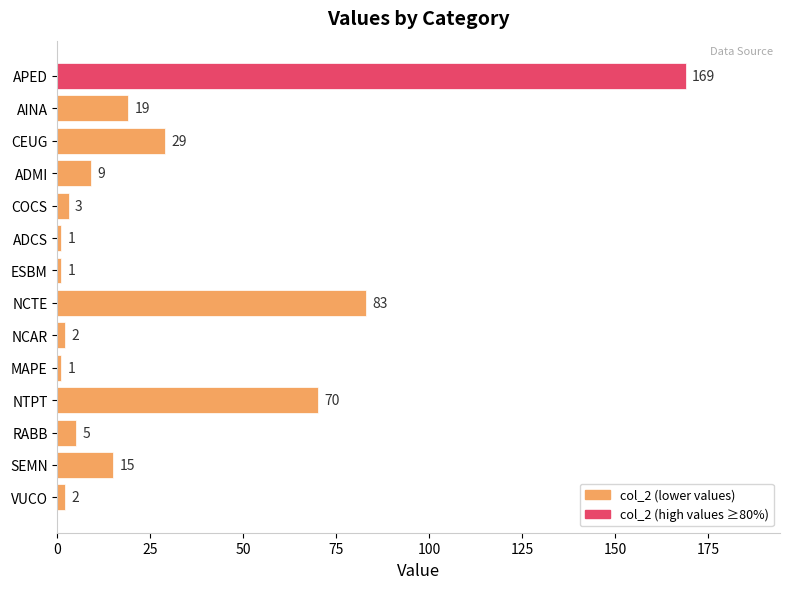

Between APED and AINA, which is larger?

APED